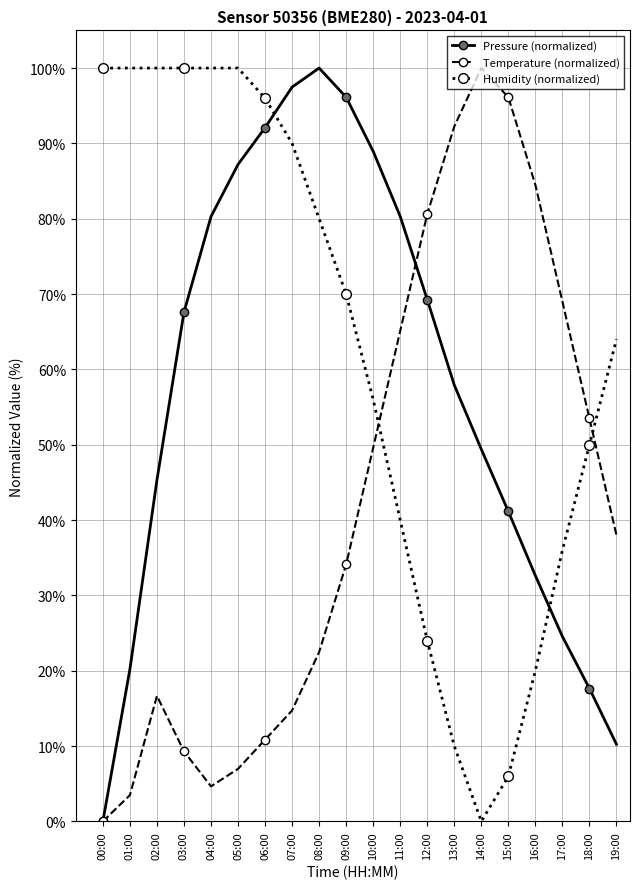

Which series ends up on top after the final intersection of Humidity (normalized) and Temperature (normalized)?

Humidity (normalized)